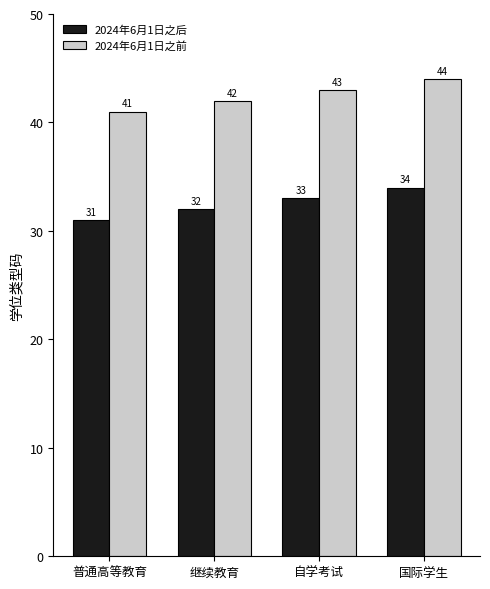

At which label does 2024年6月1日之前 reach its peak?

国际学生